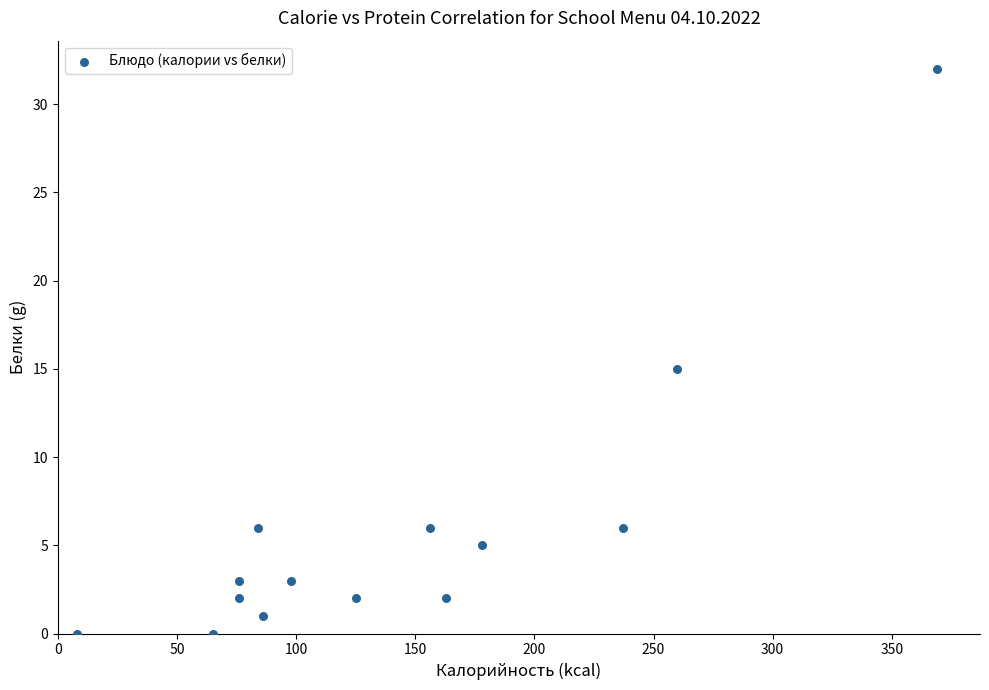

What is the range of X values (max minus min)?

361